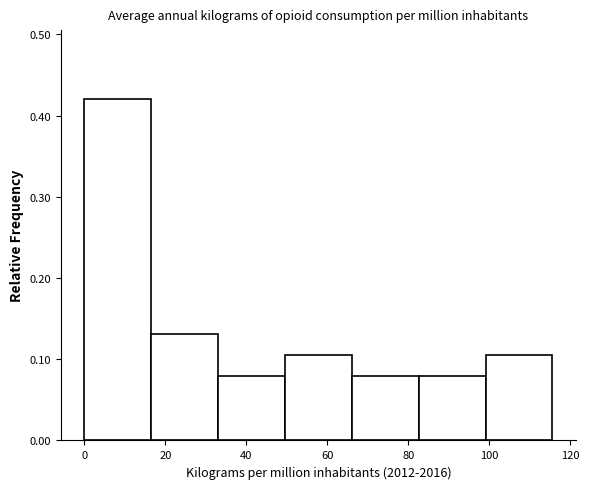

Reading left to right, transcribe this chart: for each bar, give the range it covers on the x-axis and its height. Neither the bar edges nor the heights are printed on the chart, so give them approximately, as read against the axes.

0 to 16: 0.42
16 to 34: 0.13
34 to 50: 0.08
50 to 66: 0.11
66 to 82: 0.08
82 to 100: 0.08
100 to 116: 0.11